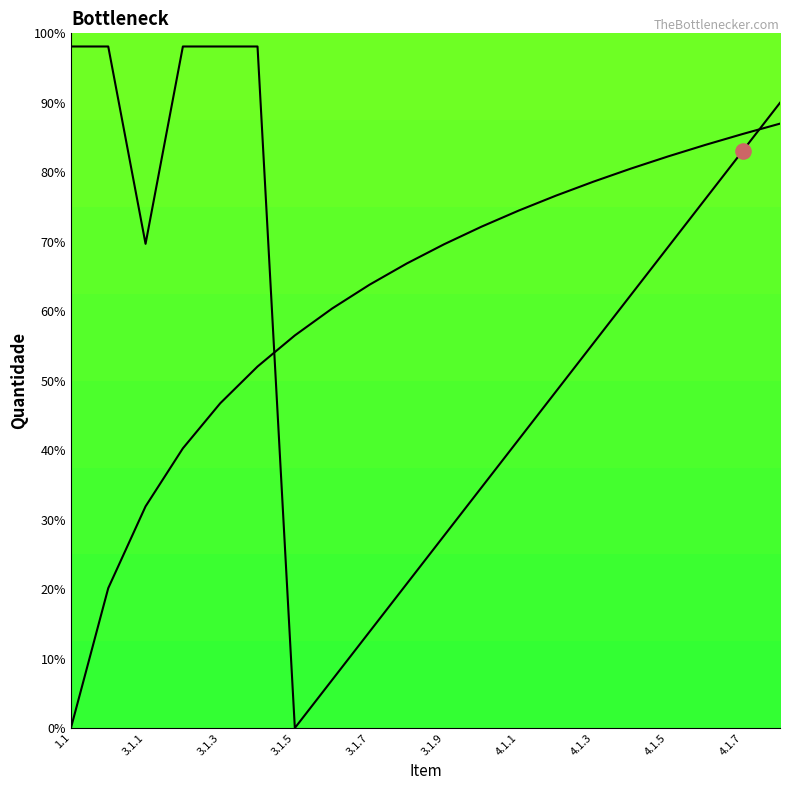

How many lines are shown in the chart?

2